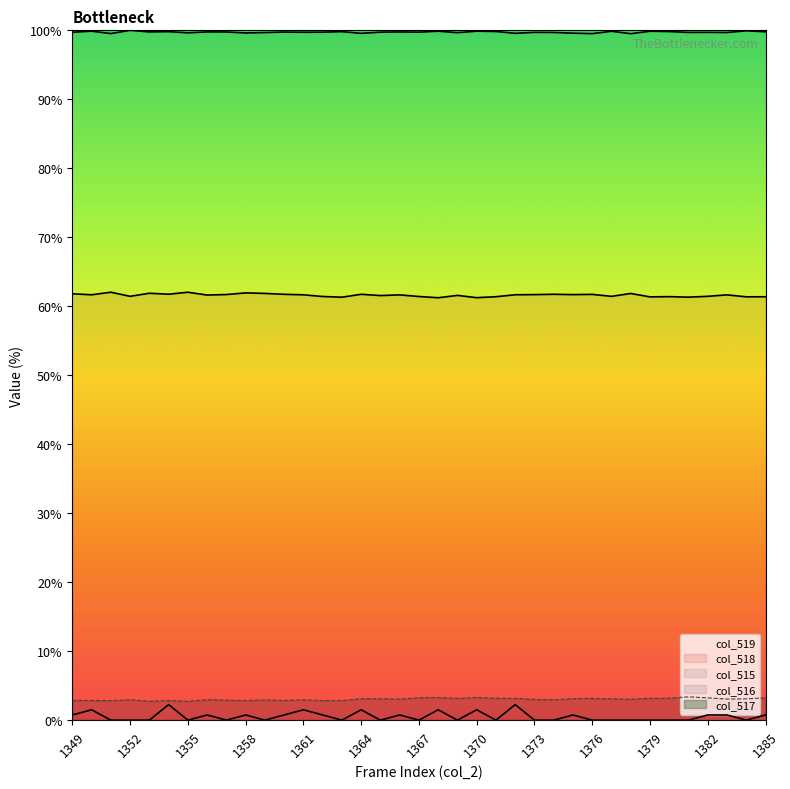

True or false: col_515 and col_518 intersect in this chart.

False